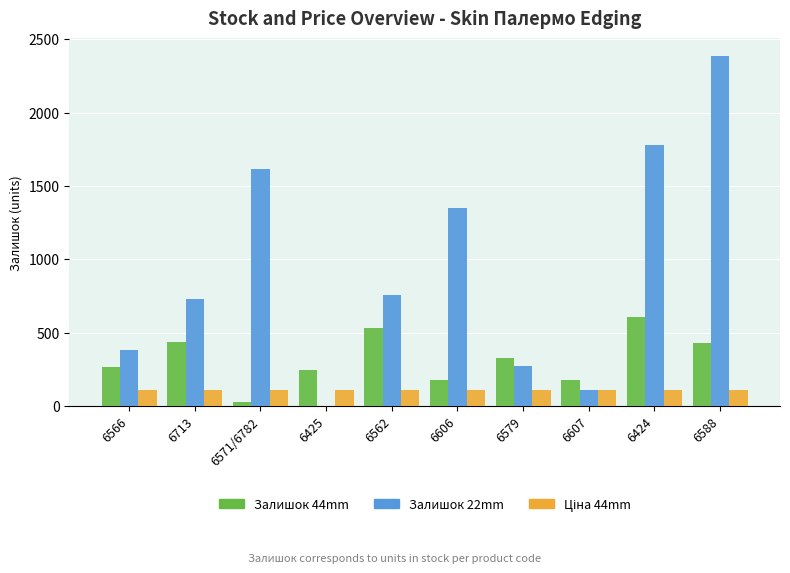

The value of Залишок 44mm at 6425 is 246.0. True or false?

True